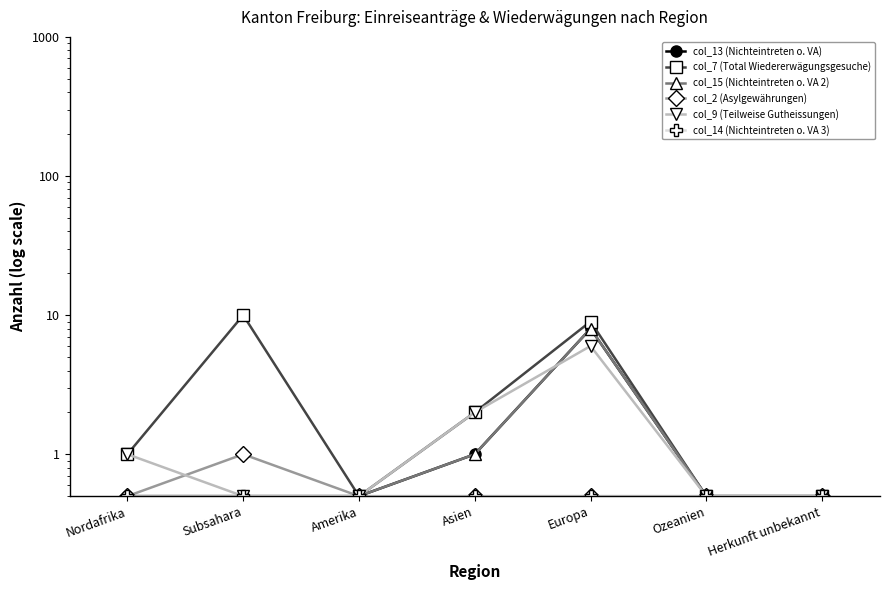

Reading left to right, transcribe all the data shown in this chart.

col_13 (Nichteintreten o. VA): Nordafrika=0.5	Subsahara=0.5	Amerika=0.5	Asien=1.0	Europa=8.0	Ozeanien=0.5	Herkunft unbekannt=0.5
col_7 (Total Wiedererwägungsgesuche): Nordafrika=1.0	Subsahara=10.0	Amerika=0.5	Asien=2.0	Europa=9.0	Ozeanien=0.5	Herkunft unbekannt=0.5
col_15 (Nichteintreten o. VA 2): Nordafrika=0.5	Subsahara=0.5	Amerika=0.5	Asien=1.0	Europa=8.0	Ozeanien=0.5	Herkunft unbekannt=0.5
col_2 (Asylgewährungen): Nordafrika=0.5	Subsahara=1.0	Amerika=0.5	Asien=0.5	Europa=0.5	Ozeanien=0.5	Herkunft unbekannt=0.5
col_9 (Teilweise Gutheissungen): Nordafrika=1.0	Subsahara=0.5	Amerika=0.5	Asien=2.0	Europa=6.0	Ozeanien=0.5	Herkunft unbekannt=0.5
col_14 (Nichteintreten o. VA 3): Nordafrika=0.5	Subsahara=0.5	Amerika=0.5	Asien=0.5	Europa=0.5	Ozeanien=0.5	Herkunft unbekannt=0.5